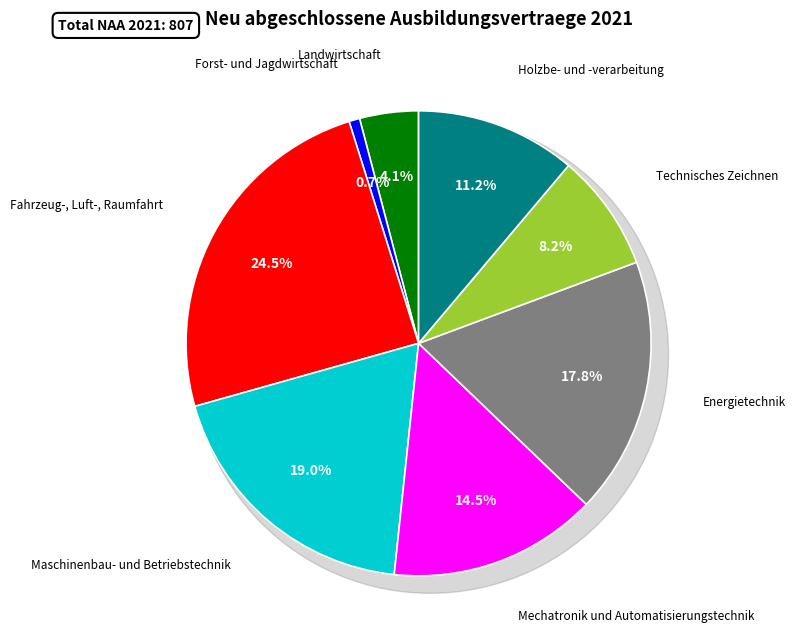

What percentage do Fahrzeug-, Luft-, Raumfahrt and Holzbe- und -verarbeitung together represent?

35.7%